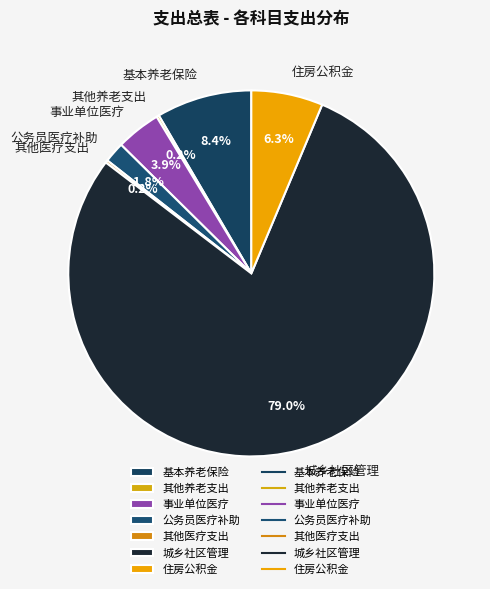

Which slice is the largest?

城乡社区管理